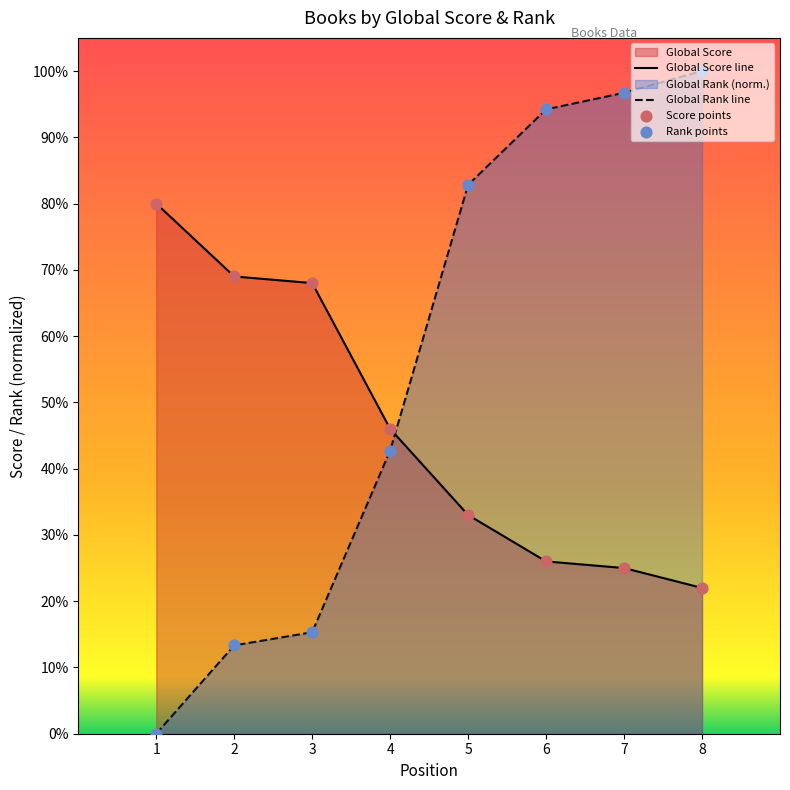

Is the value of Global Rank at 1 greater than the value of Global Score at 8?

No